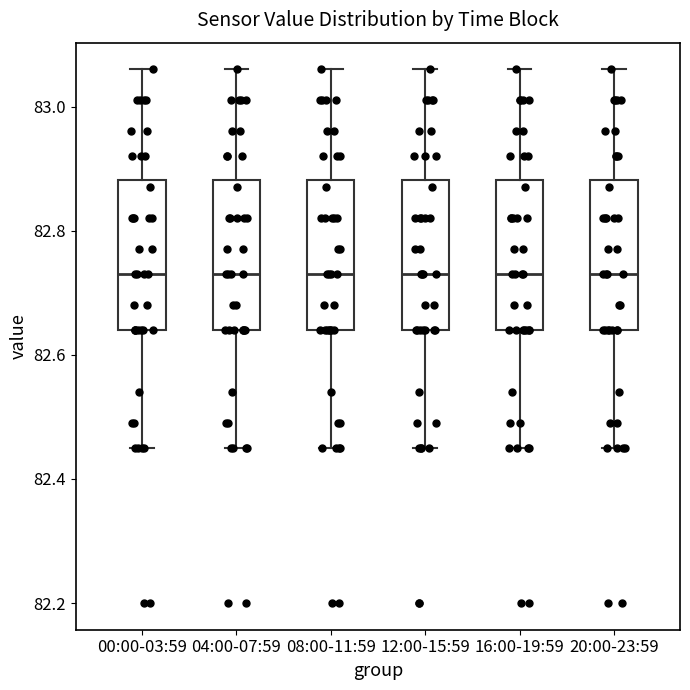

Reading left to right, transcribe this box plot: for each box, give where its median line is, the range the box spans, and where its two whiskers end, as read against the y-axis. The values are not printed on the chart, so give them approximately, as read against the axis.

00:00-03:59: median 82.74, box 82.64 to 82.88, whiskers 82.46 to 83.06
04:00-07:59: median 82.74, box 82.64 to 82.88, whiskers 82.46 to 83.06
08:00-11:59: median 82.74, box 82.64 to 82.88, whiskers 82.46 to 83.06
12:00-15:59: median 82.74, box 82.64 to 82.88, whiskers 82.46 to 83.06
16:00-19:59: median 82.74, box 82.64 to 82.88, whiskers 82.46 to 83.06
20:00-23:59: median 82.74, box 82.64 to 82.88, whiskers 82.46 to 83.06